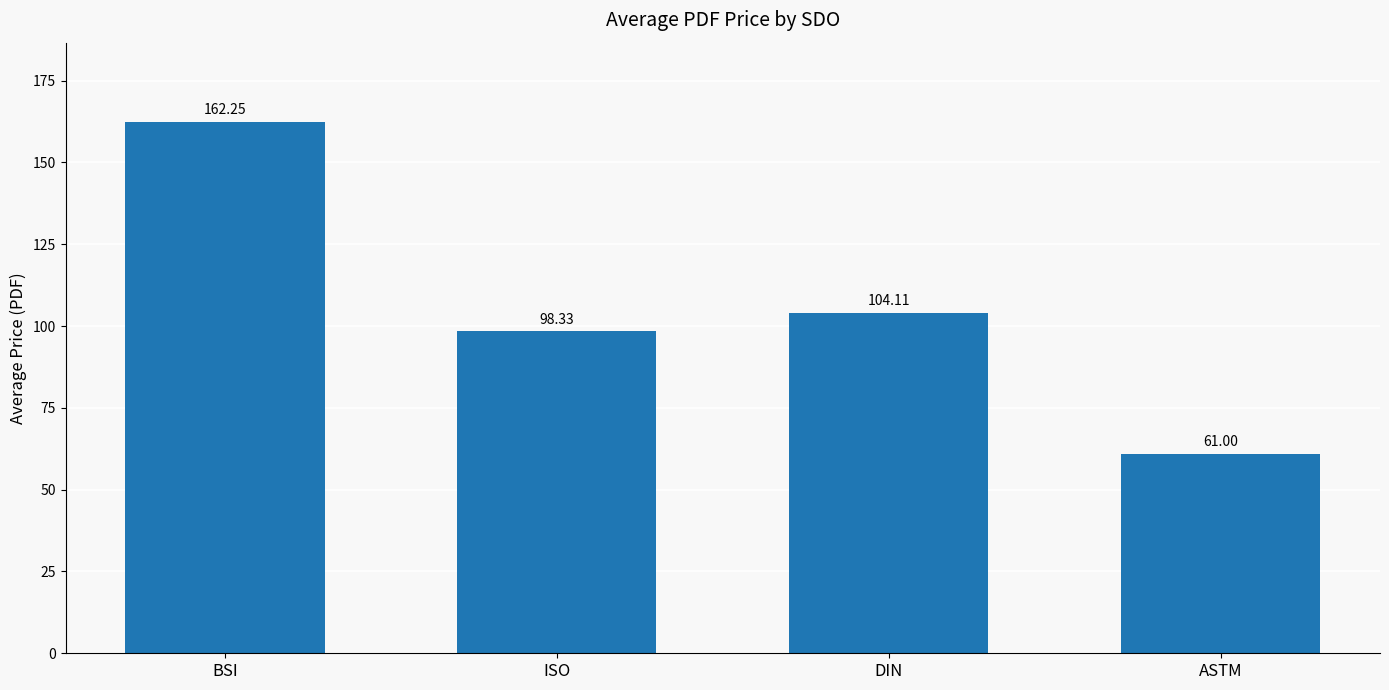

Which category has the lowest value across all series?

ASTM